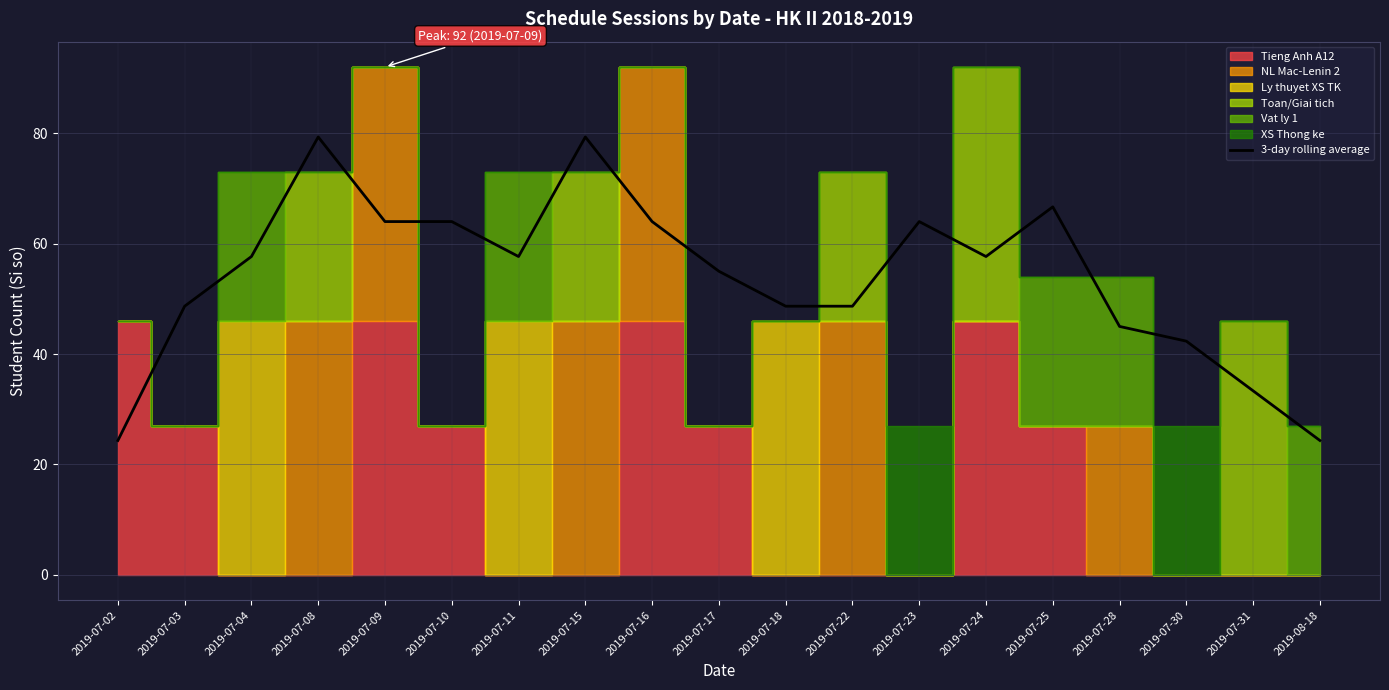

Reading right to left, what are all the values shown in this chart?

2019-08-18=24.3	2019-07-31=33.3	2019-07-30=42.3	2019-07-28=45.0	2019-07-25=66.7	2019-07-24=57.7	2019-07-23=64.0	2019-07-22=48.7	2019-07-18=48.7	2019-07-17=55.0	2019-07-16=64.0	2019-07-15=79.3	2019-07-11=57.7	2019-07-10=64.0	2019-07-09=64.0	2019-07-08=79.3	2019-07-04=57.7	2019-07-03=48.7	2019-07-02=24.3